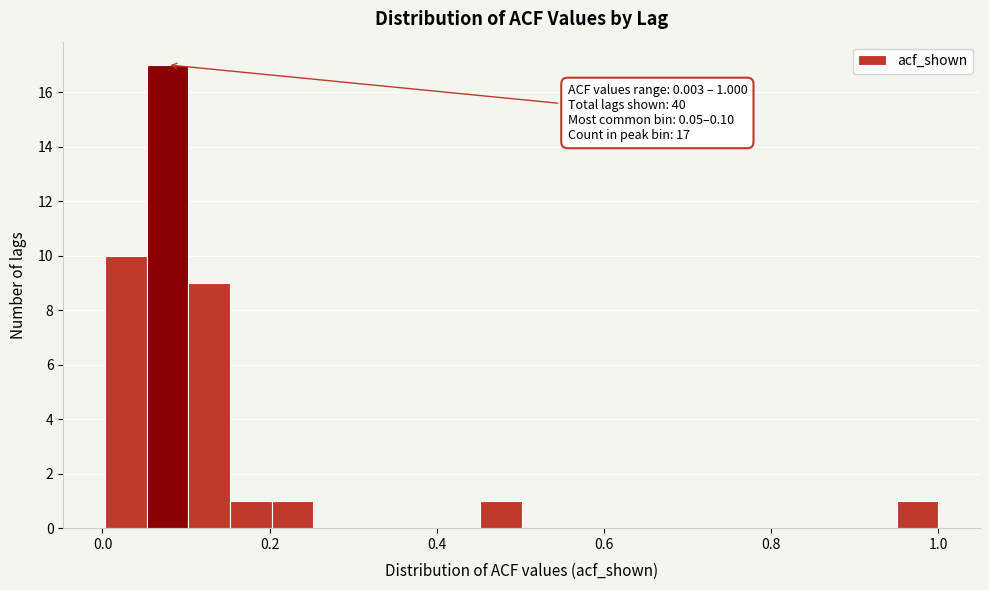

Around what value on the x-axis is the tallest bar? Give the approximate position of its centre, as read against the axis.

0.08